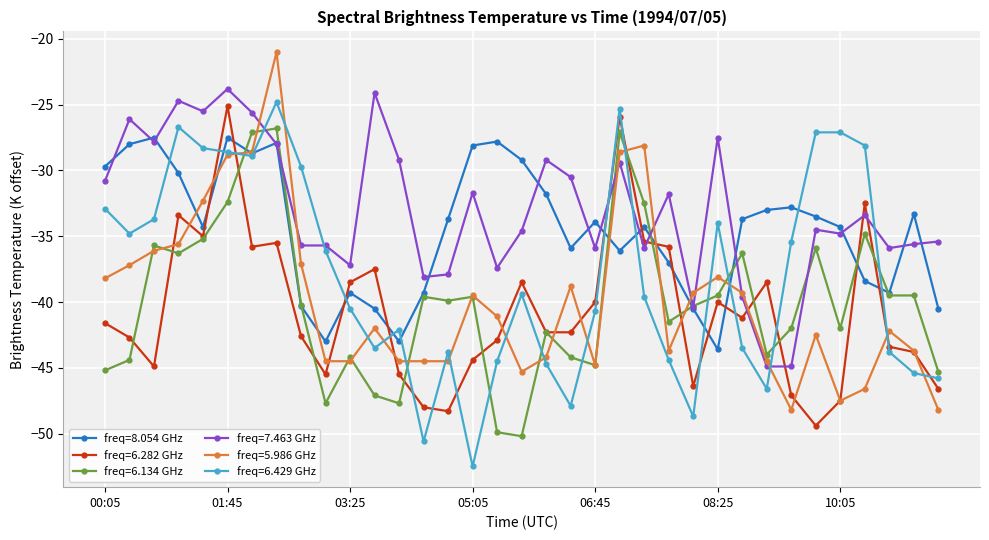

How many times do freq=6.282 GHz and freq=8.054 GHz cross each other?

12